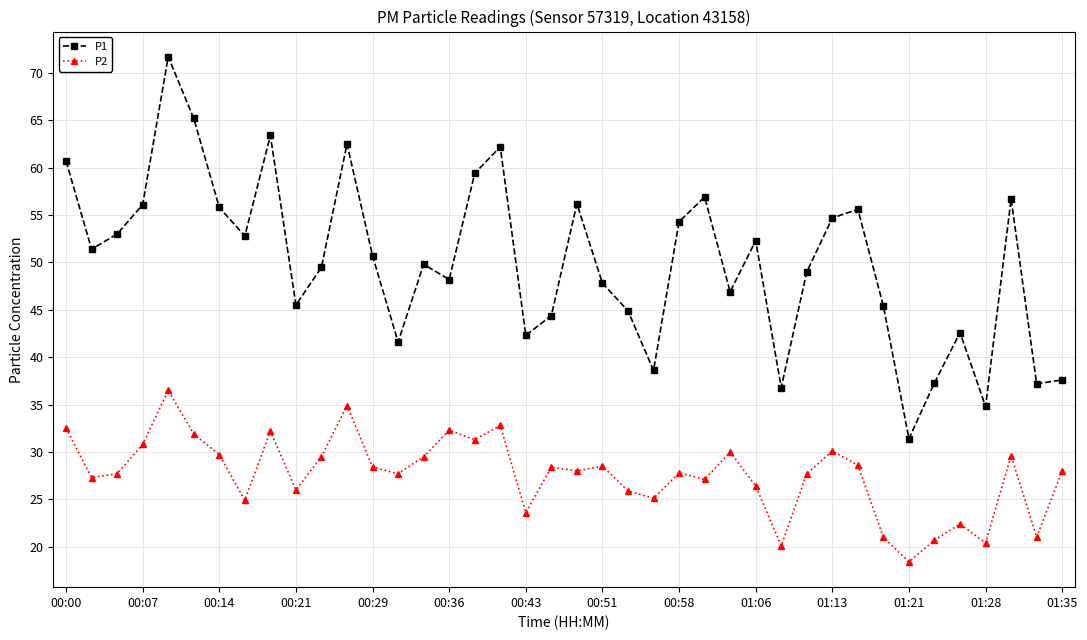

True or false: P1 and P2 cross at least once.

False